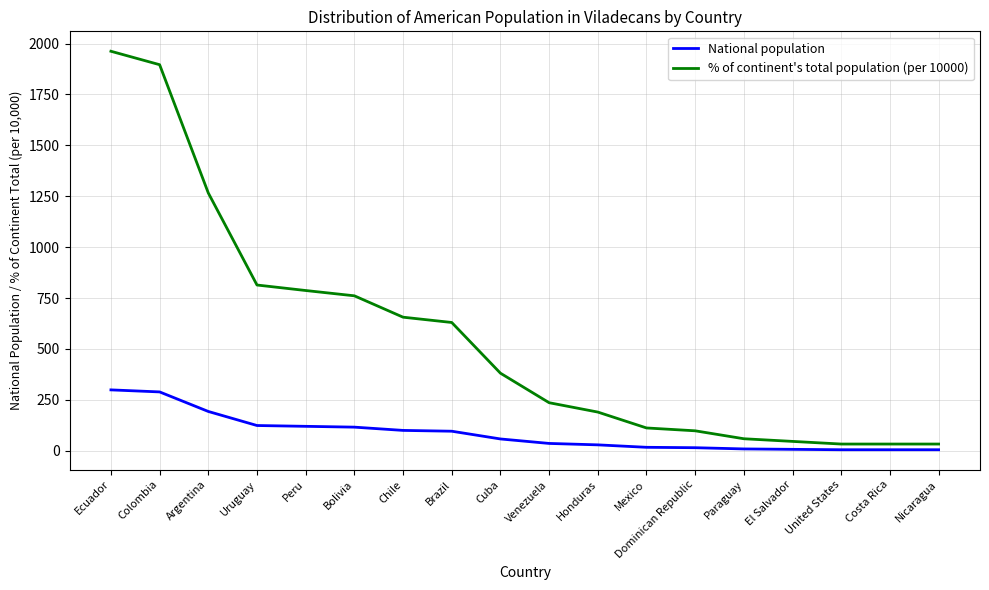

Which series has the largest range (max minus min)?

% of continent's total population (per 10000)